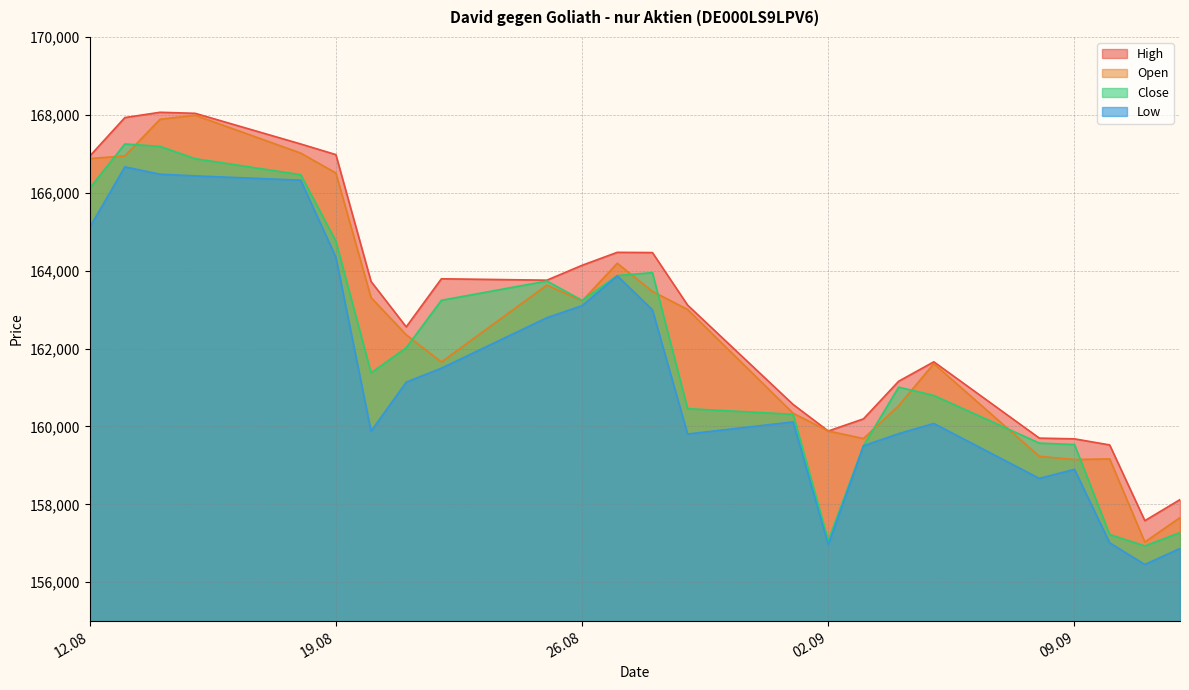

At which category does High reach its first local valley?

21.08.2025